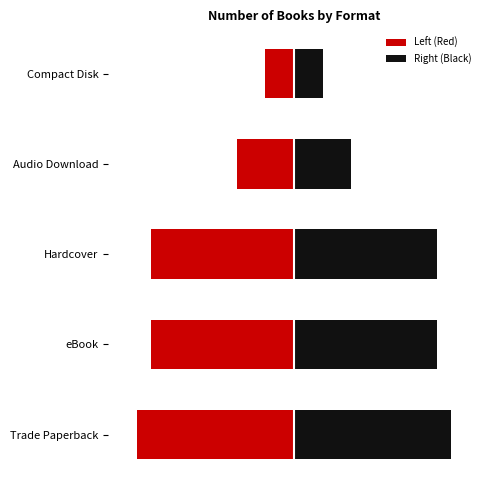

How many bars are there in total?

10